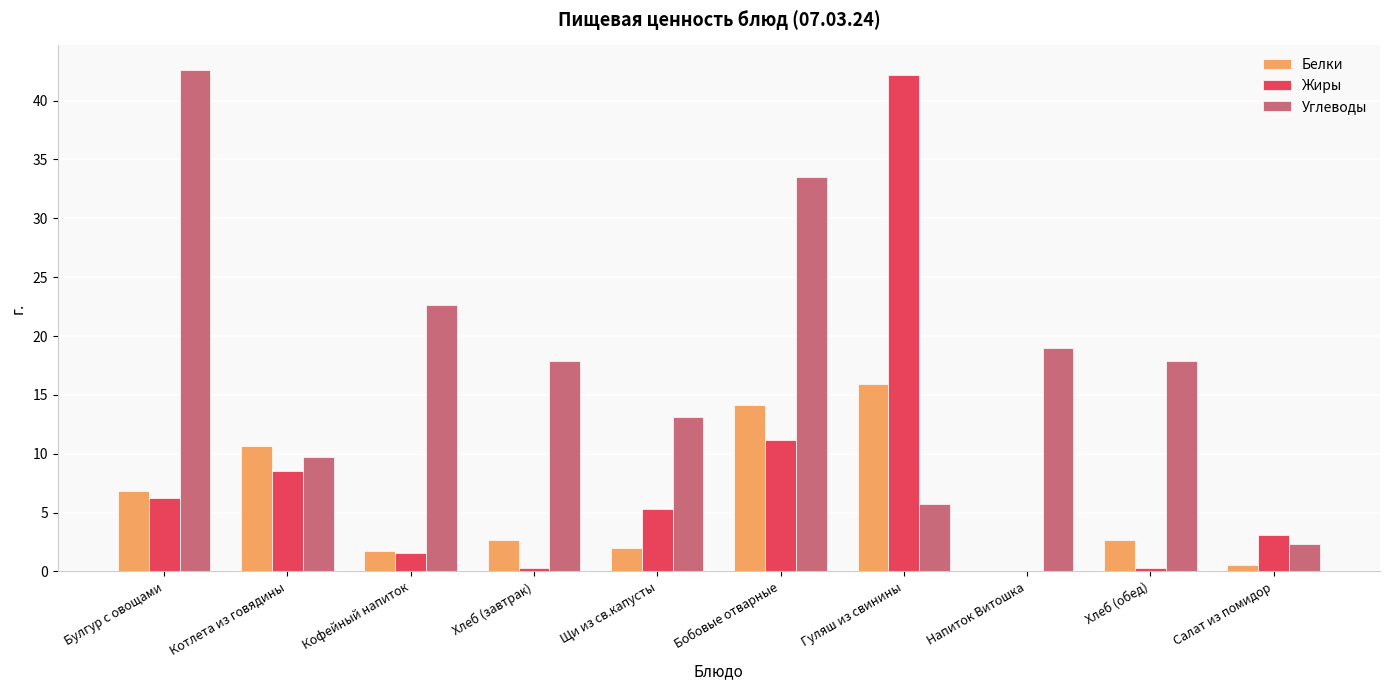

What are all the series names shown in the legend?

Белки, Жиры, Углеводы